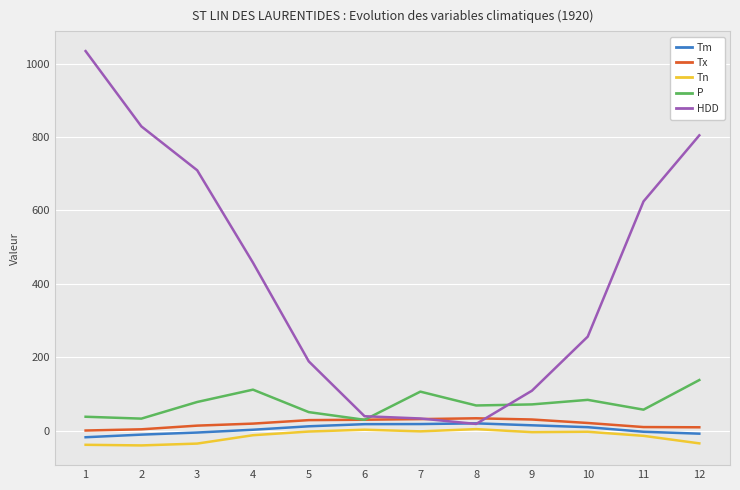

Which series has the widest spread of values?

HDD